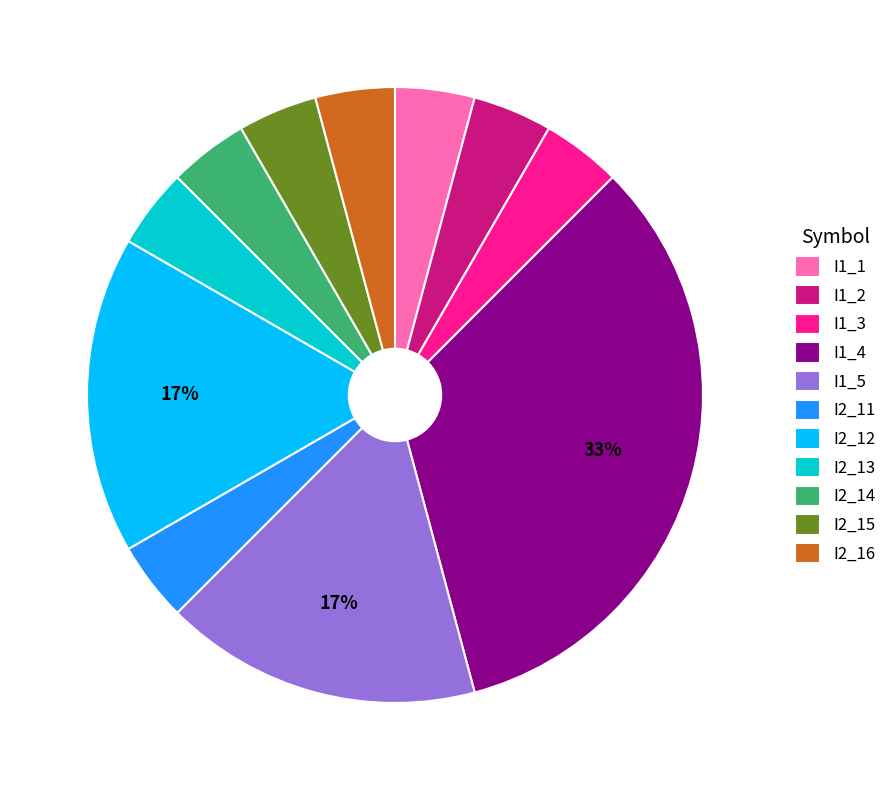

Combined, do I1_2 and I1_5 account for over 50%?

No